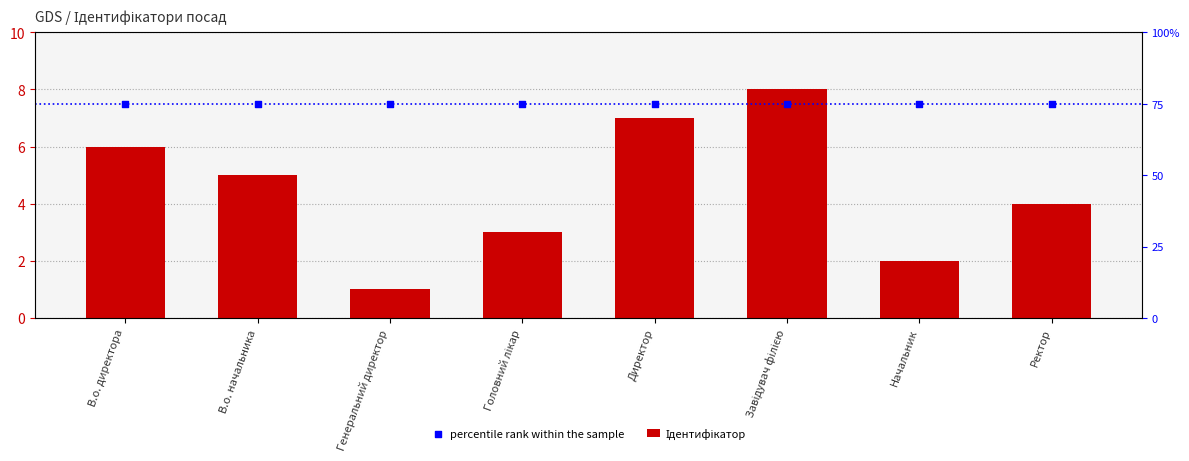

Is the value of percentile rank within the sample at Завідувач філією greater than the value of Ідентифікатор at В.о. начальника?

Yes